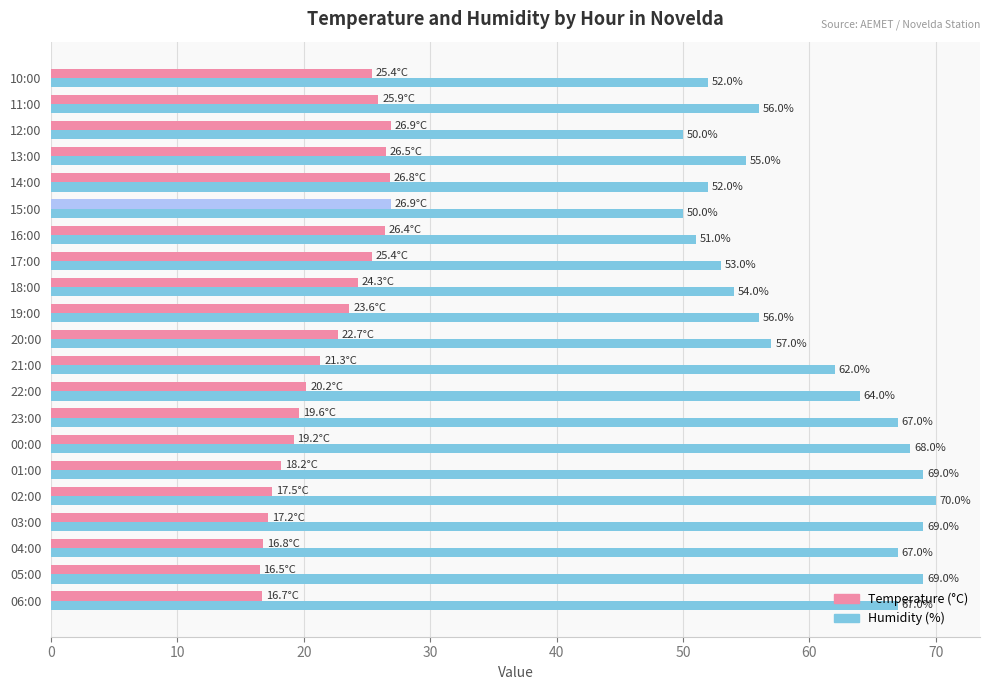

What value does the Temperature (°C) series have at 12:00?

26.9